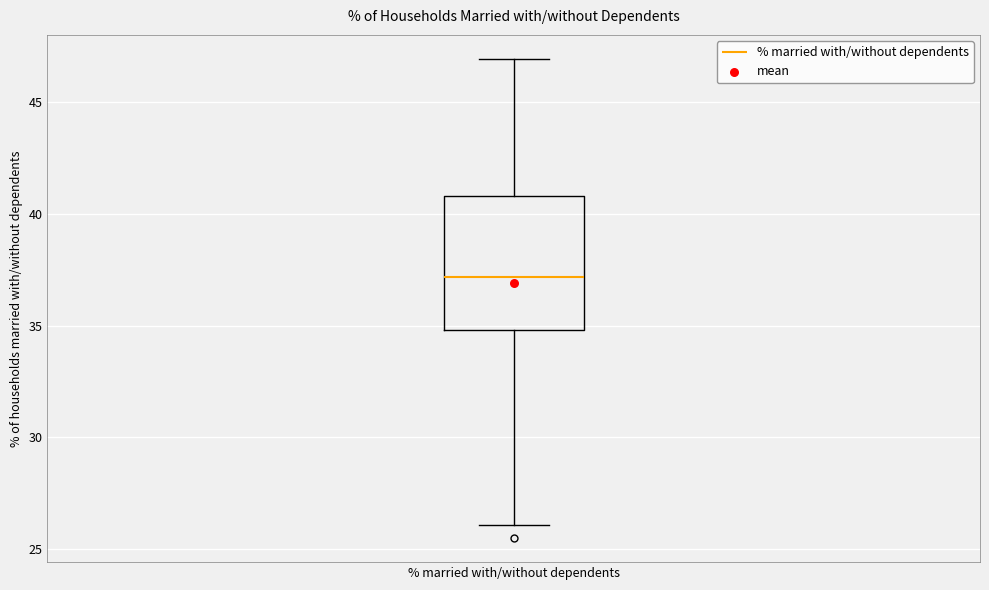

Where is the lower edge of the box for % married with/without dependents on the y-axis? The values are not printed on the chart, so give them approximately, as read against the axis.

35